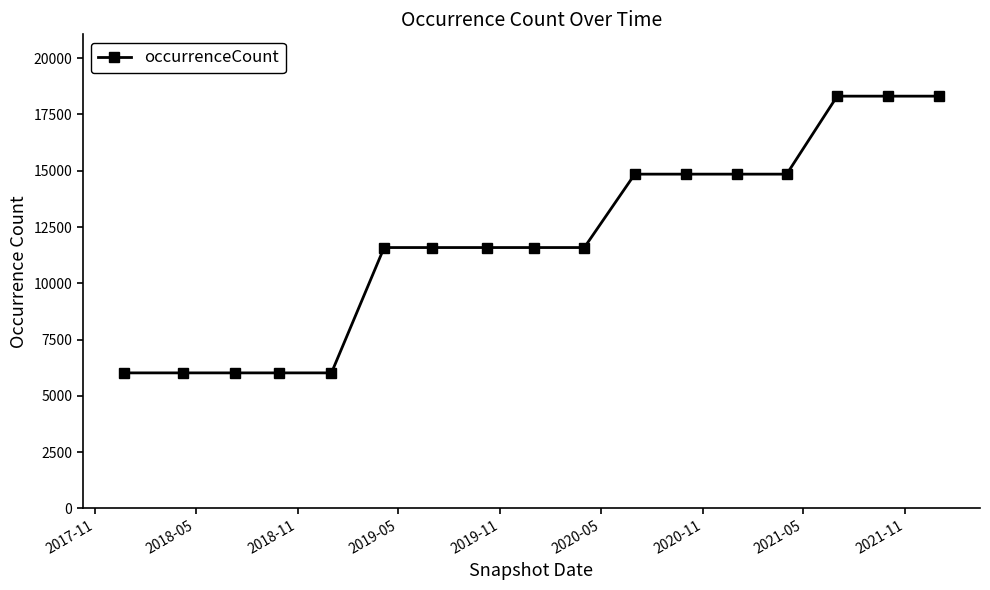

What is the value of the 8th point from the left?

11587